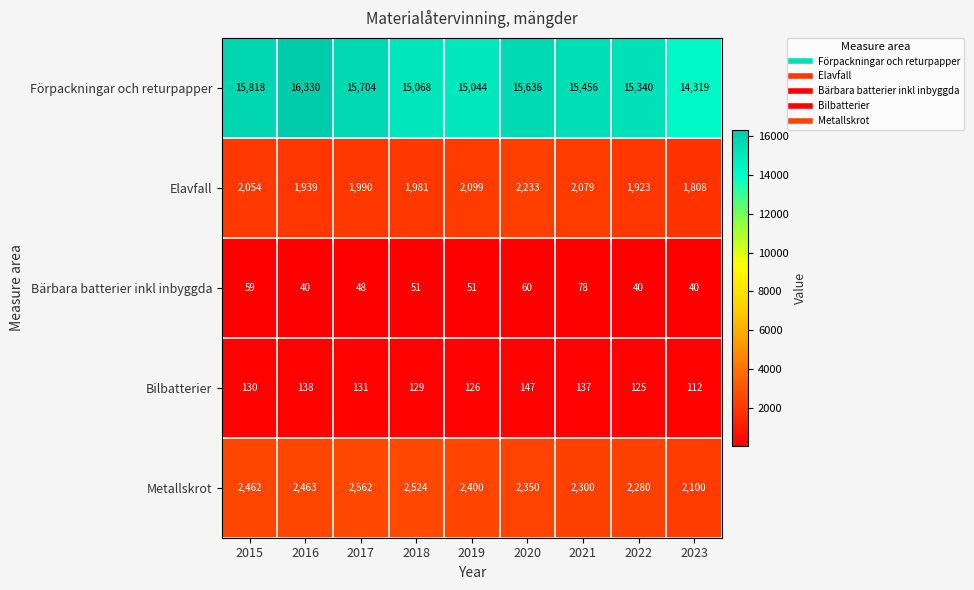

Where is Bärbara batterier inkl inbyggda nearest to the value 59?

2015